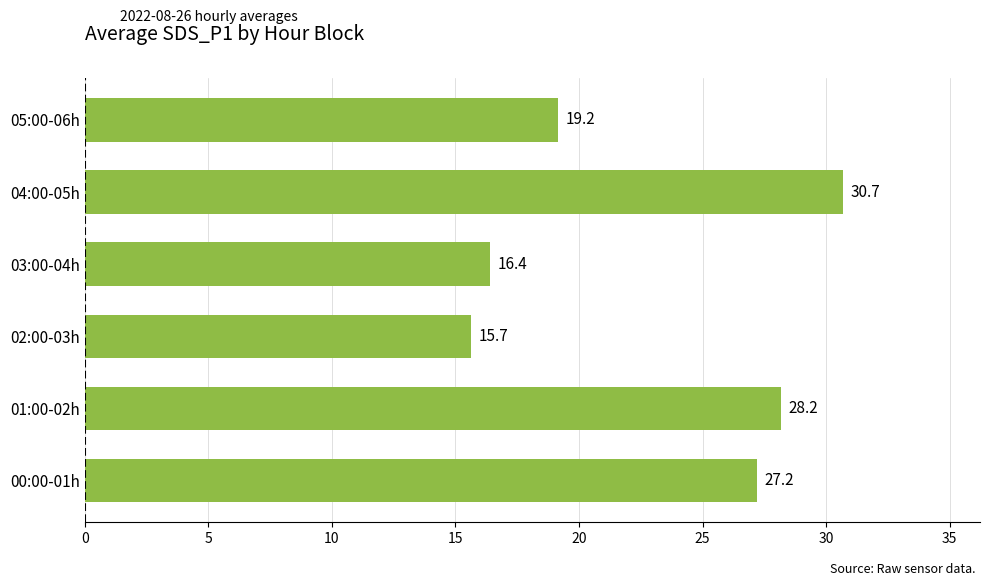

How many data points are less than 27?

3